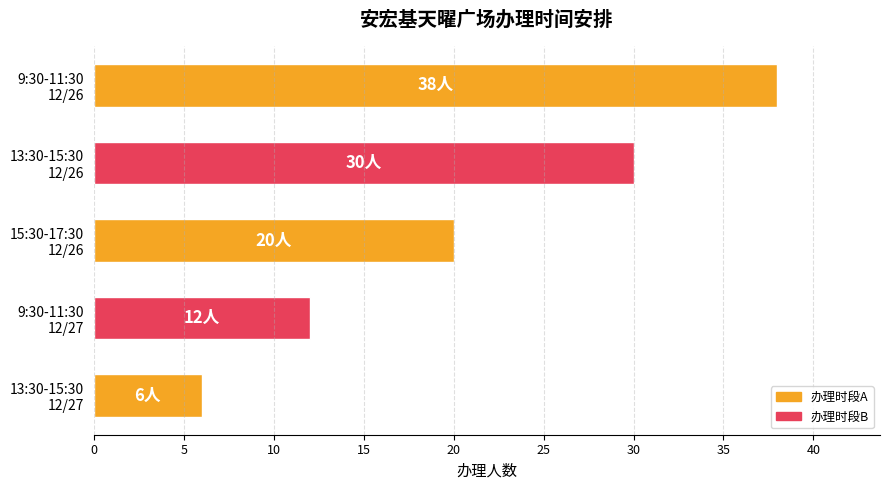

What is the value of the 1st bar from the top?

38